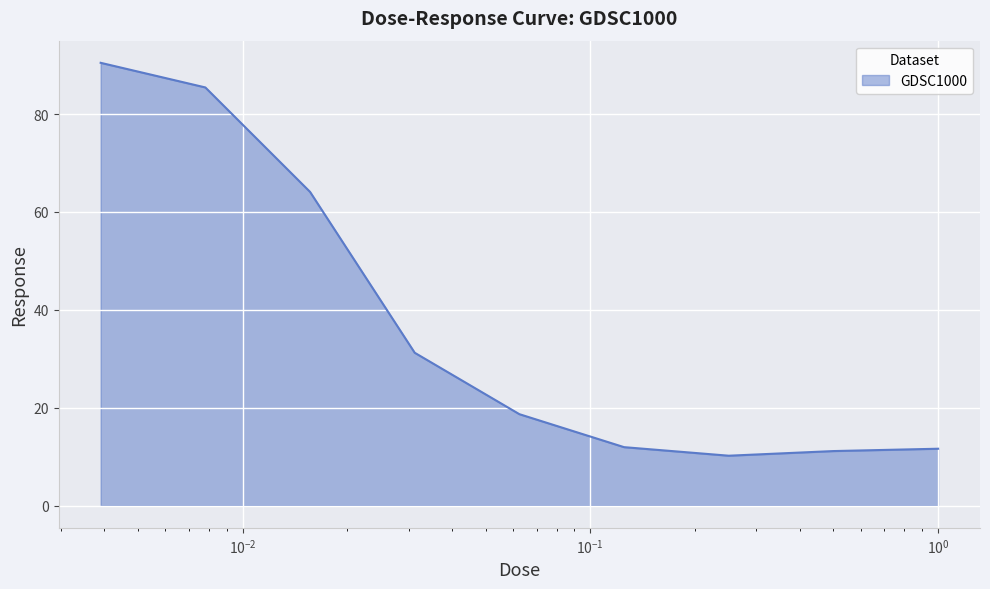

What is the difference between the maximum and minimum values?

80.3